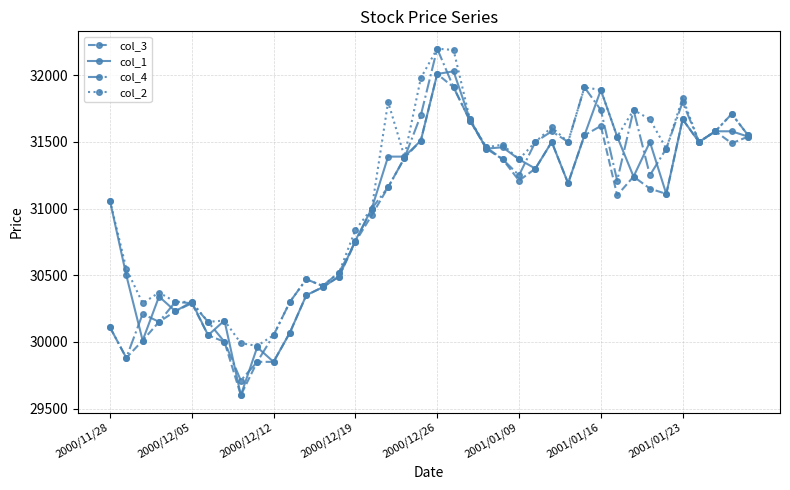

Is this an area chart (filled region under the line)?

No